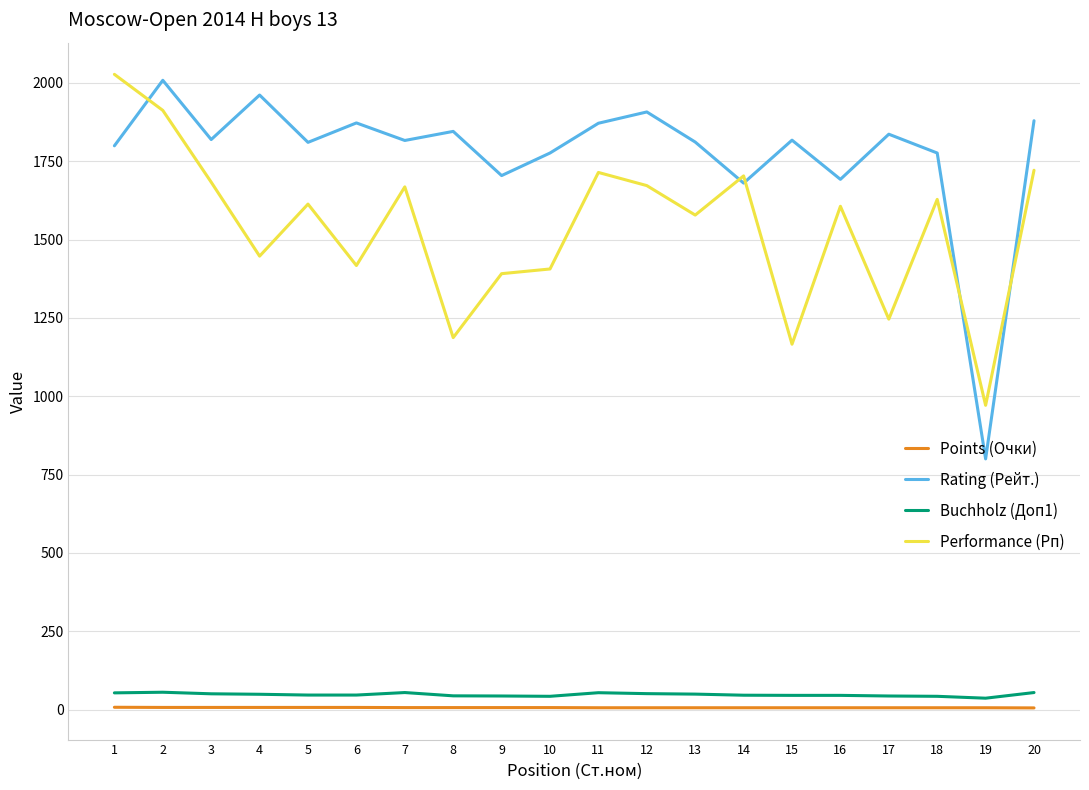

True or false: Rating (Рейт.) has a value of 1077.7 at 5.

False